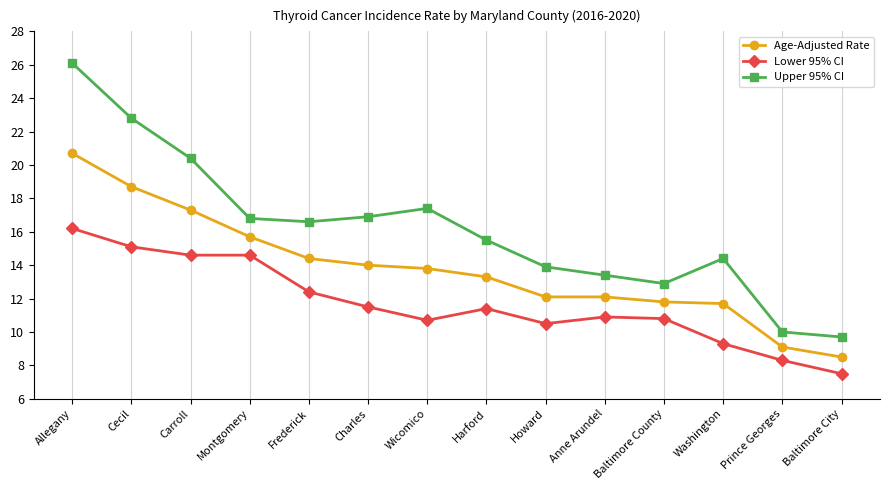

Reading right to left, what are all the values shown in this chart?

Age-Adjusted Rate: Baltimore City=8.5	Prince Georges=9.1	Washington=11.7	Baltimore County=11.8	Anne Arundel=12.1	Howard=12.1	Harford=13.3	Wicomico=13.8	Charles=14.0	Frederick=14.4	Montgomery=15.7	Carroll=17.3	Cecil=18.7	Allegany=20.7
Lower 95% CI: Baltimore City=7.5	Prince Georges=8.3	Washington=9.3	Baltimore County=10.8	Anne Arundel=10.9	Howard=10.5	Harford=11.4	Wicomico=10.7	Charles=11.5	Frederick=12.4	Montgomery=14.6	Carroll=14.6	Cecil=15.1	Allegany=16.2
Upper 95% CI: Baltimore City=9.7	Prince Georges=10.0	Washington=14.4	Baltimore County=12.9	Anne Arundel=13.4	Howard=13.9	Harford=15.5	Wicomico=17.4	Charles=16.9	Frederick=16.6	Montgomery=16.8	Carroll=20.4	Cecil=22.8	Allegany=26.1